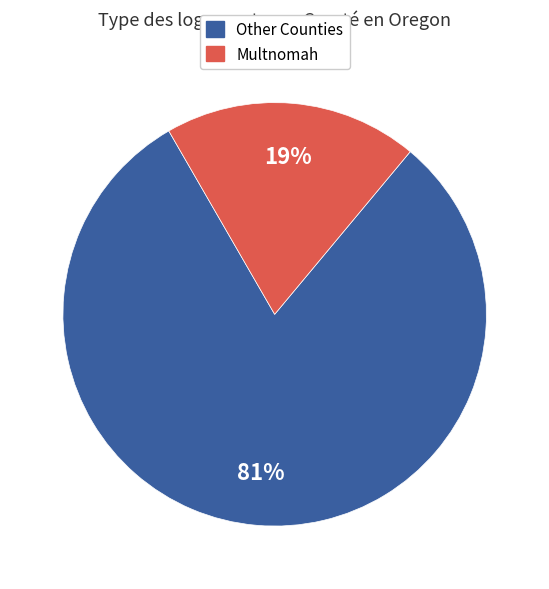

Is there a majority slice in this chart?

Yes